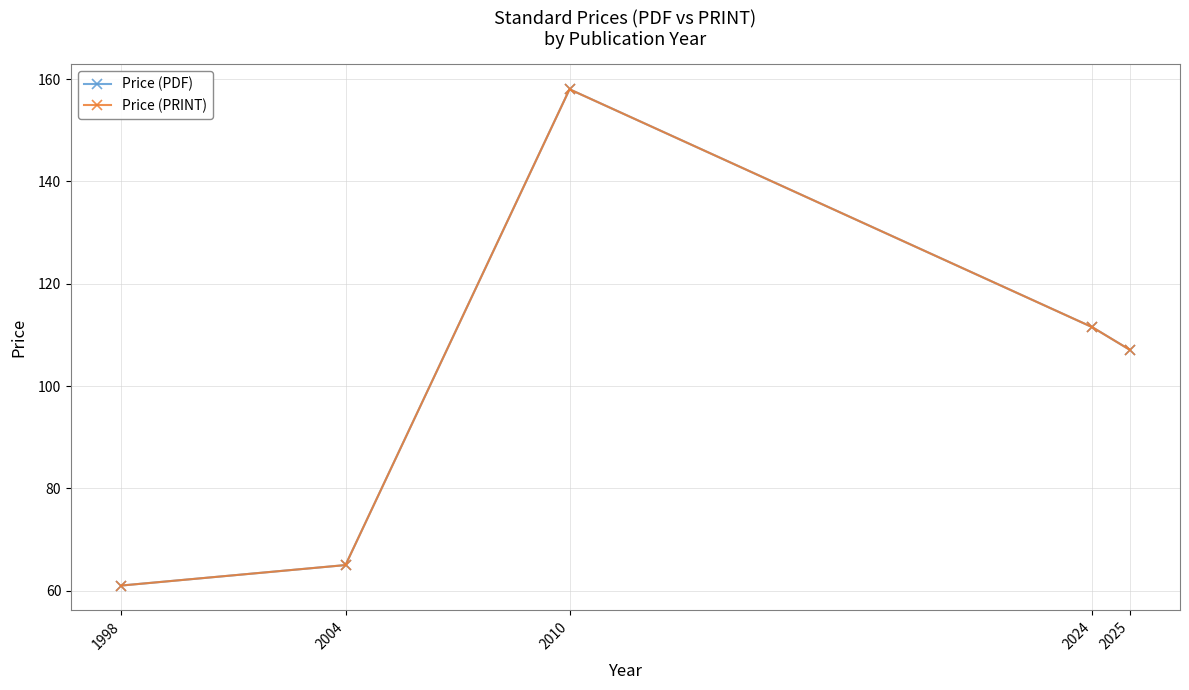

True or false: Price (PRINT) has a value of 21.8 at 1998.

False